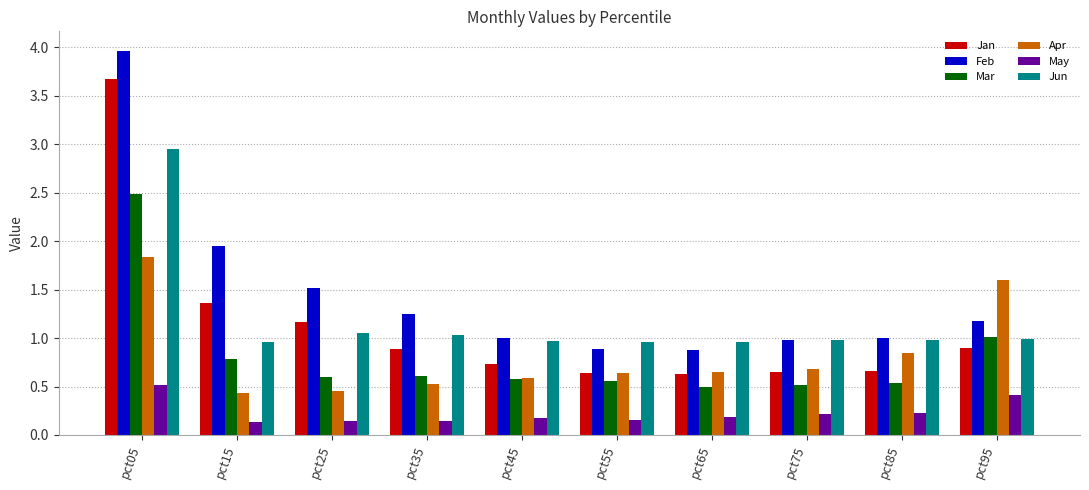

At which category does the chart reach its peak across all series?

pct05